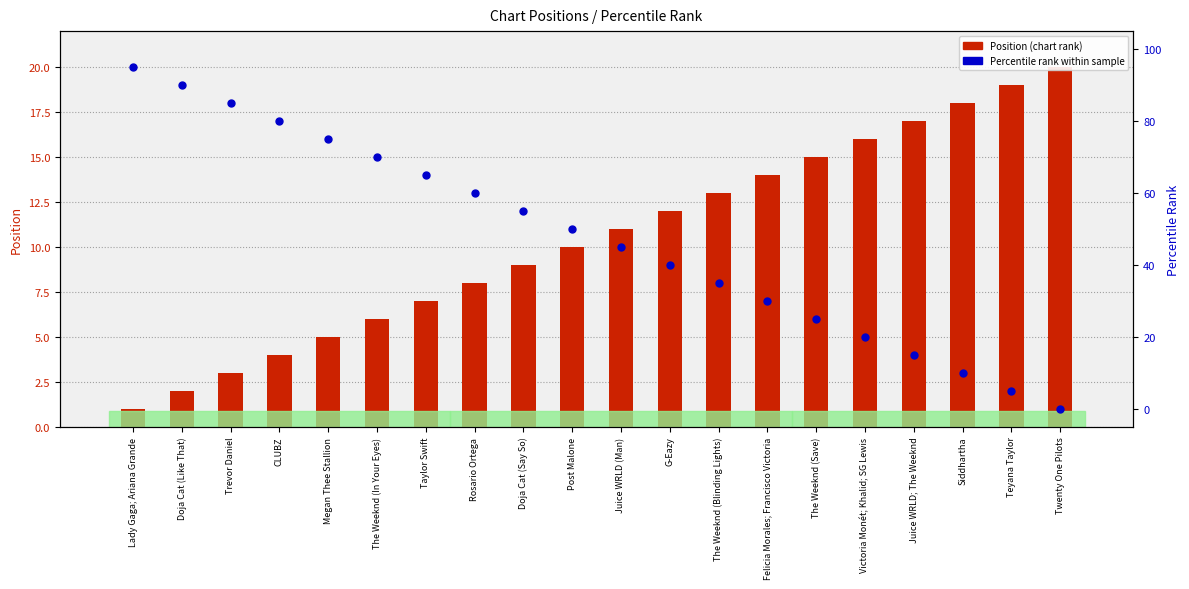

At how many categories does at least one series exceed 79?

4